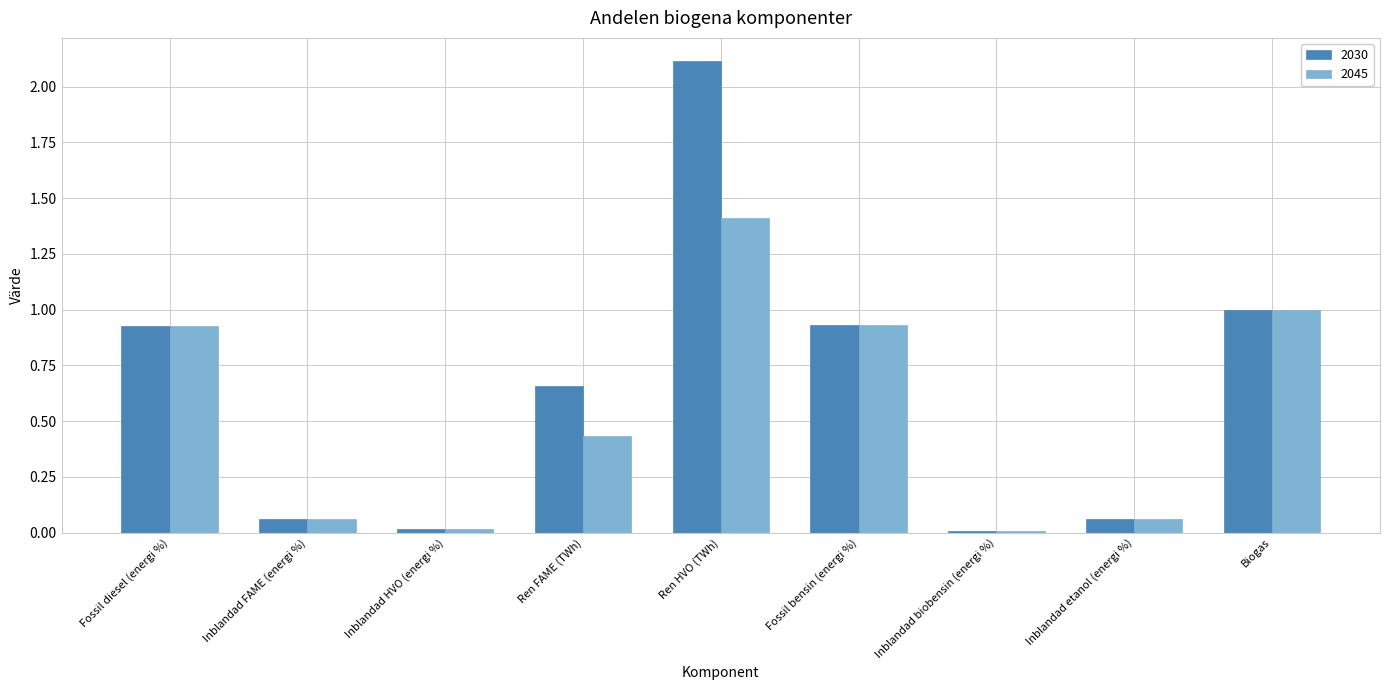

The value of 2045 at Ren HVO (TWh) is 1.4. True or false?

True